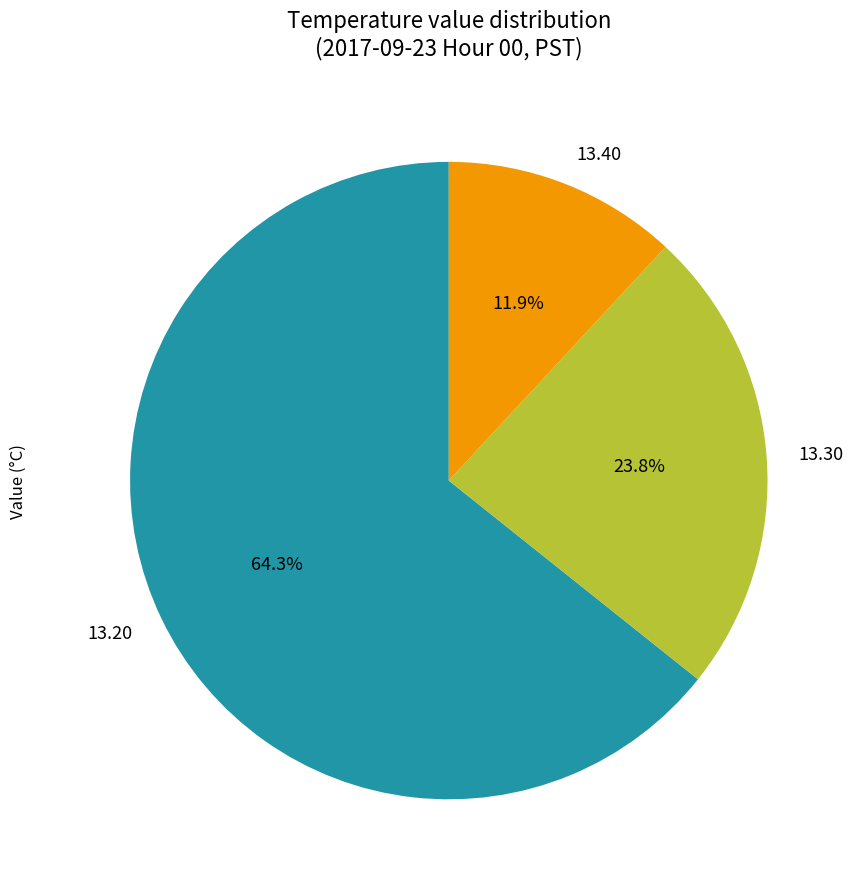

Which slice is the smallest?

13.40